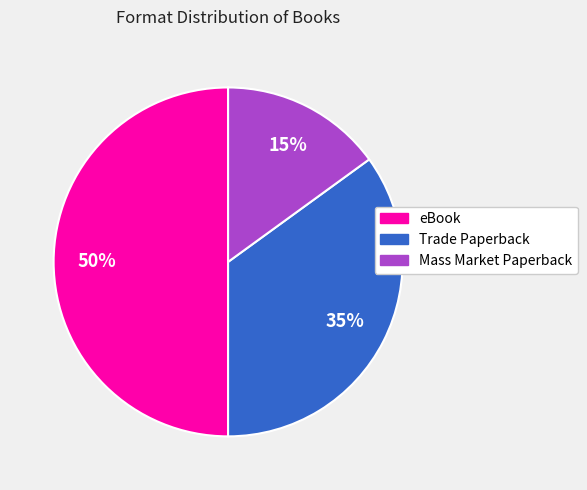

Do Mass Market Paperback and eBook together represent more than half of the pie?

Yes